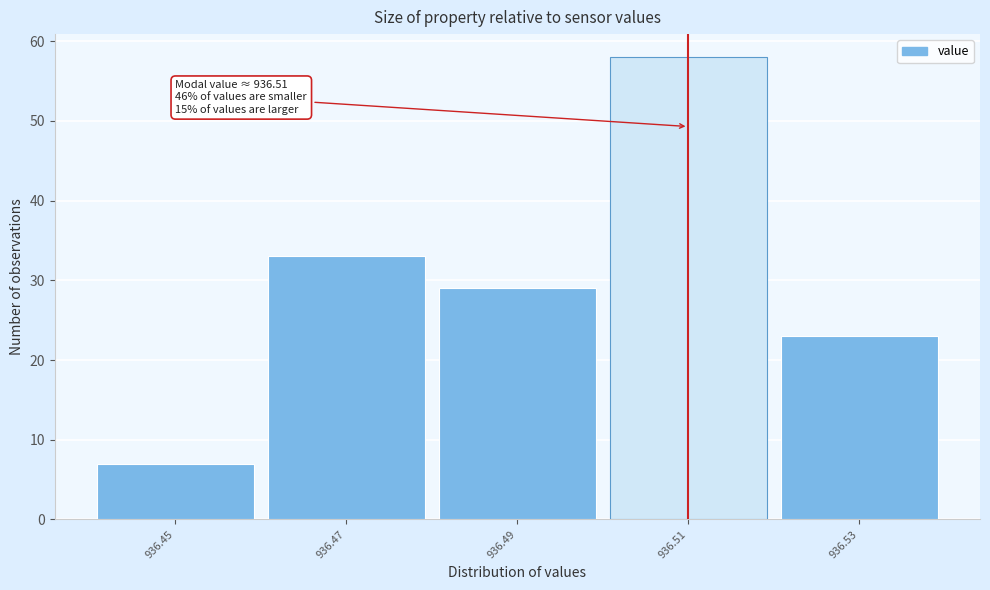

Which range on the x-axis has the tallest bar?

936.50 to 936.52